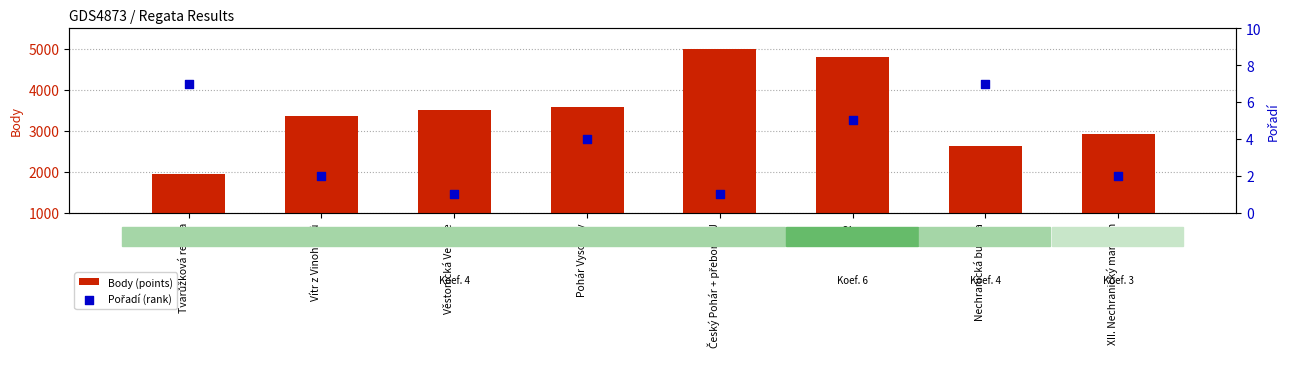

Which series contains the highest Y value?

Body (points)